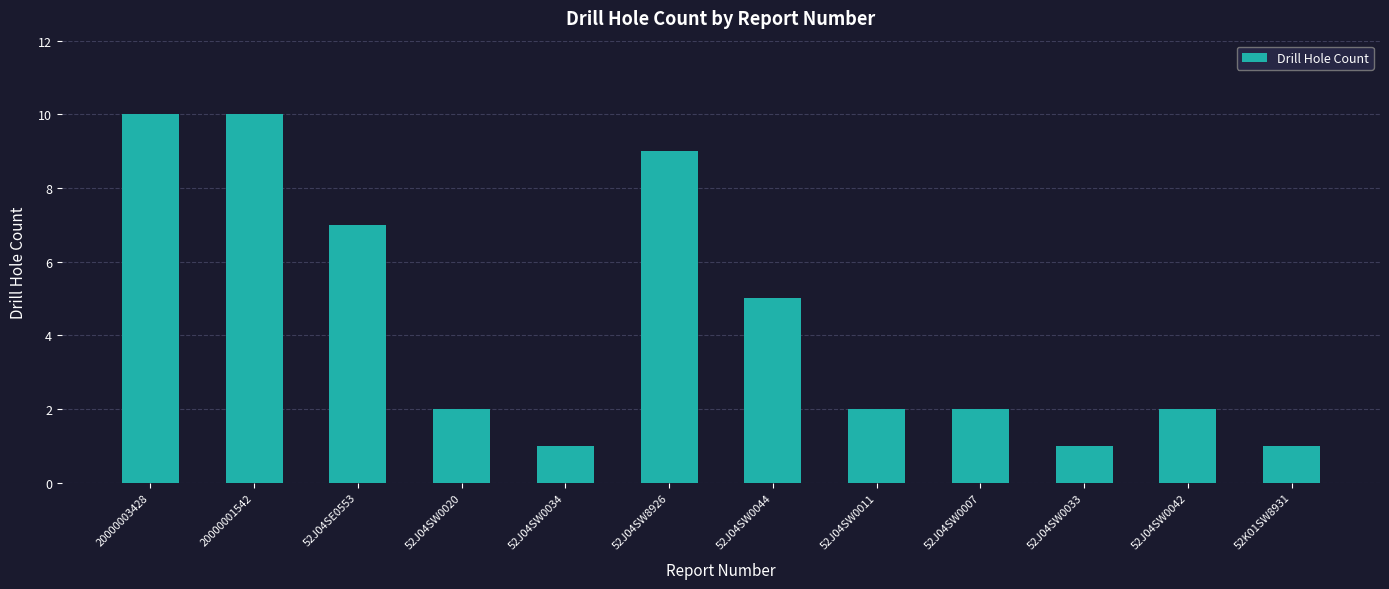

What is the change in value from 52J04SW0044 to 52J04SW0033?

-4